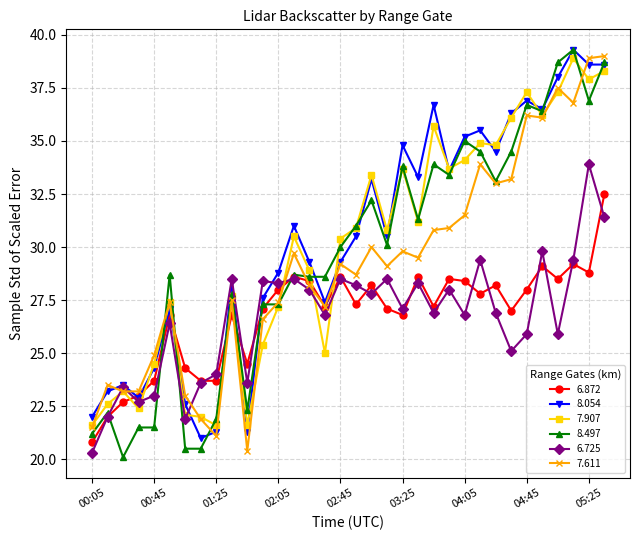

What is the greatest value displayed?

39.3